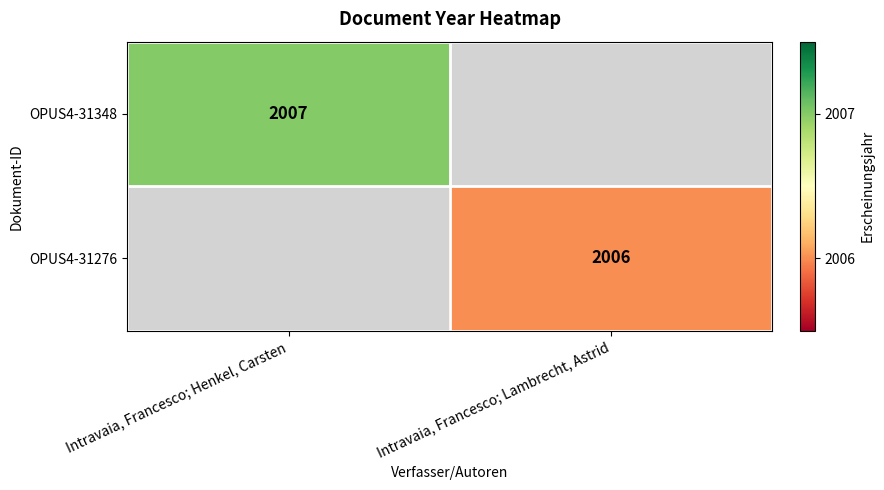

How many distinct data groups are displayed?

2